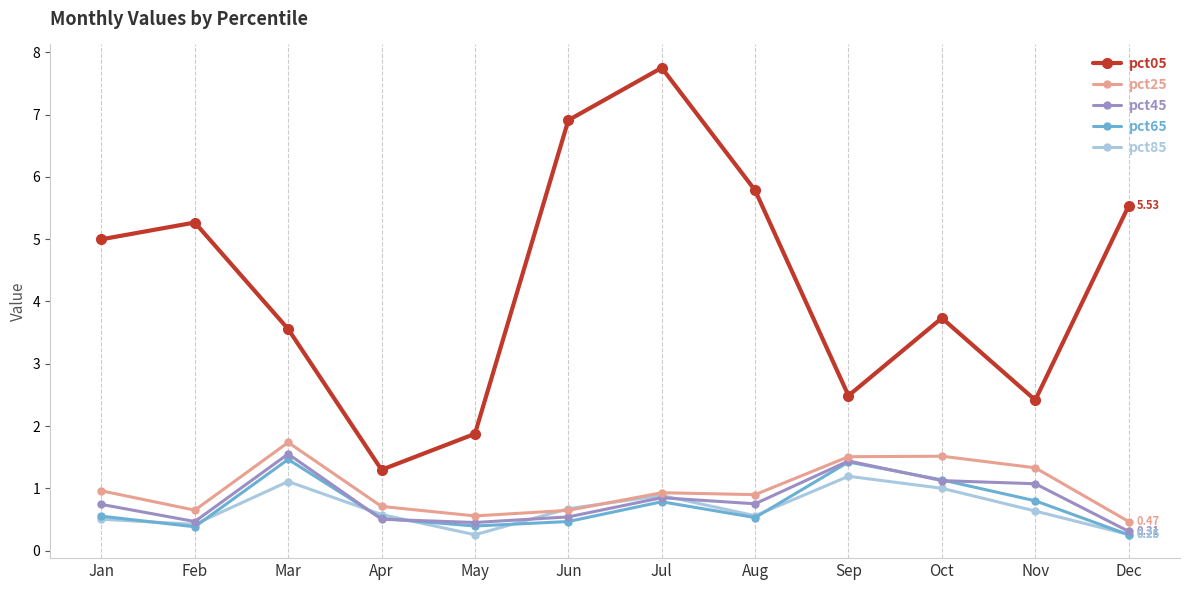

Is it true that pct05 equals 1.3 at Apr?

True